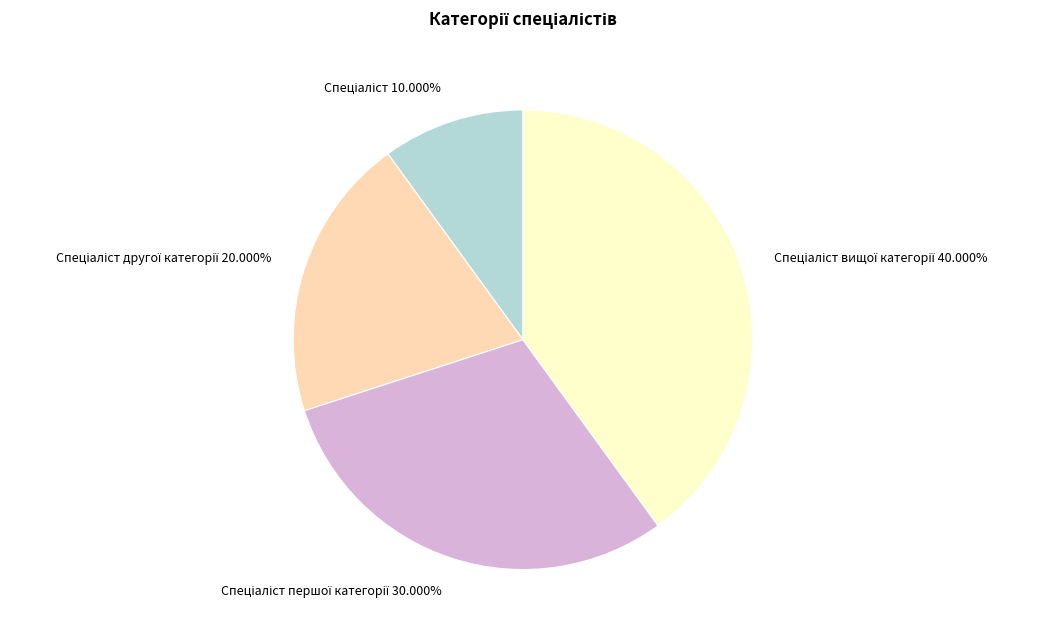

Does any single category account for the majority?

No